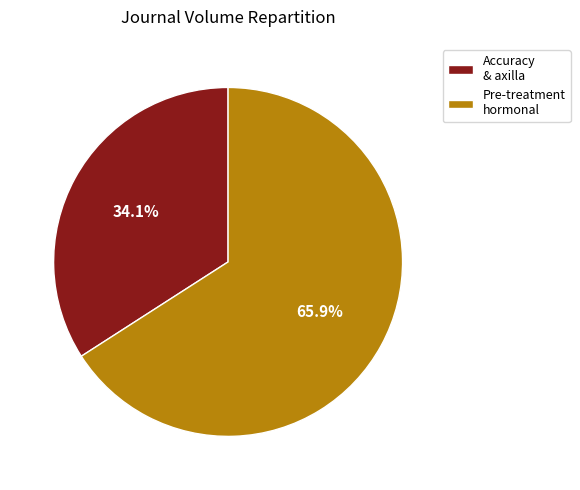

Is Pre-treatment hormonal the majority of the pie?

Yes